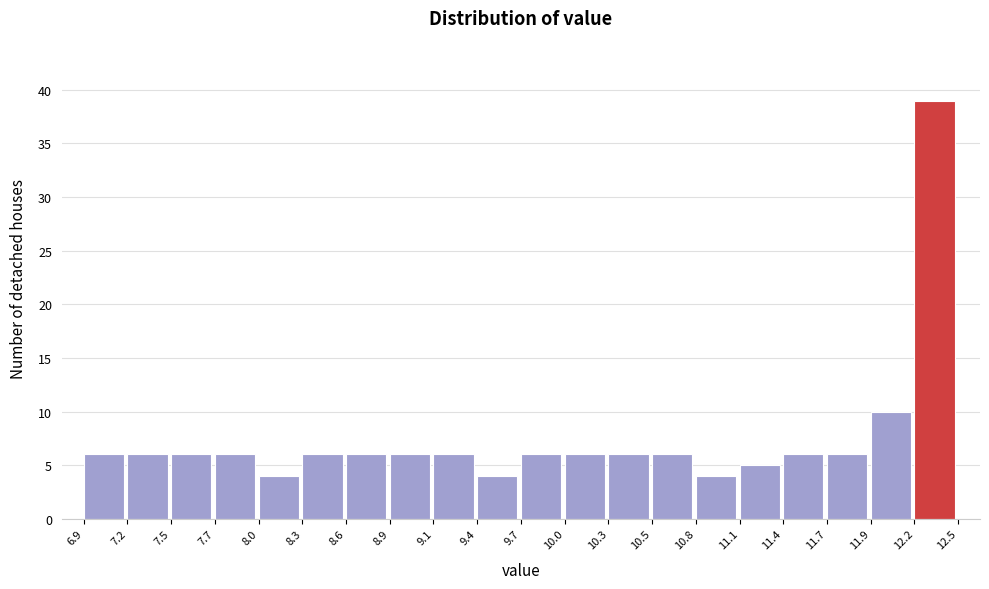

Over which range of the x-axis is the bar tallest?

12.2 to 12.5